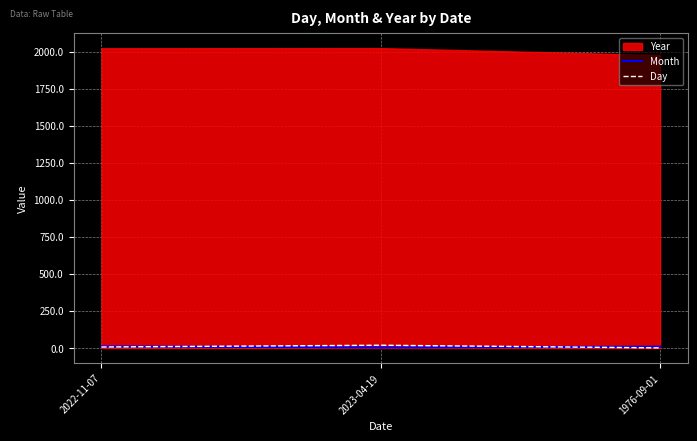

What is the sum of the Day values at 1976-09-01 and 2022-11-07?

8